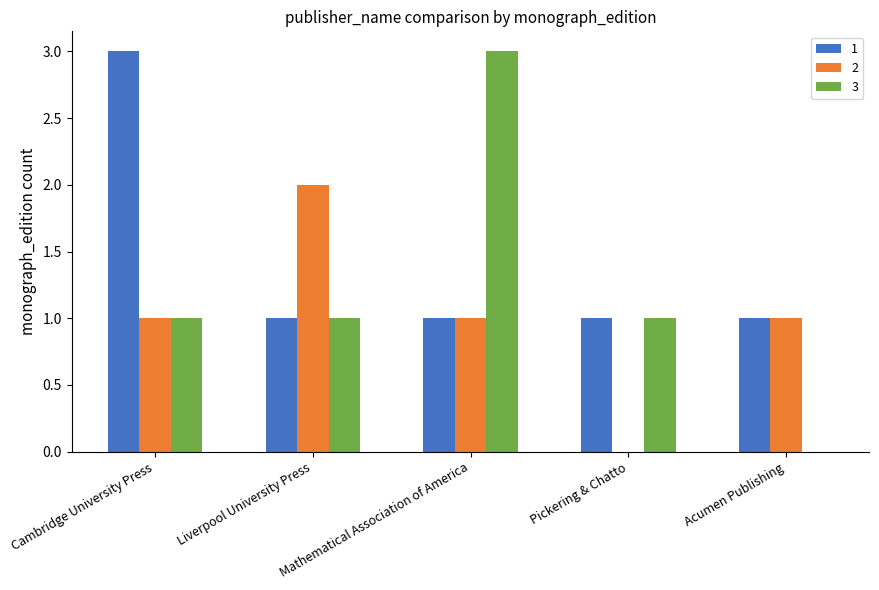

Does the chart contain stacked bars?

No